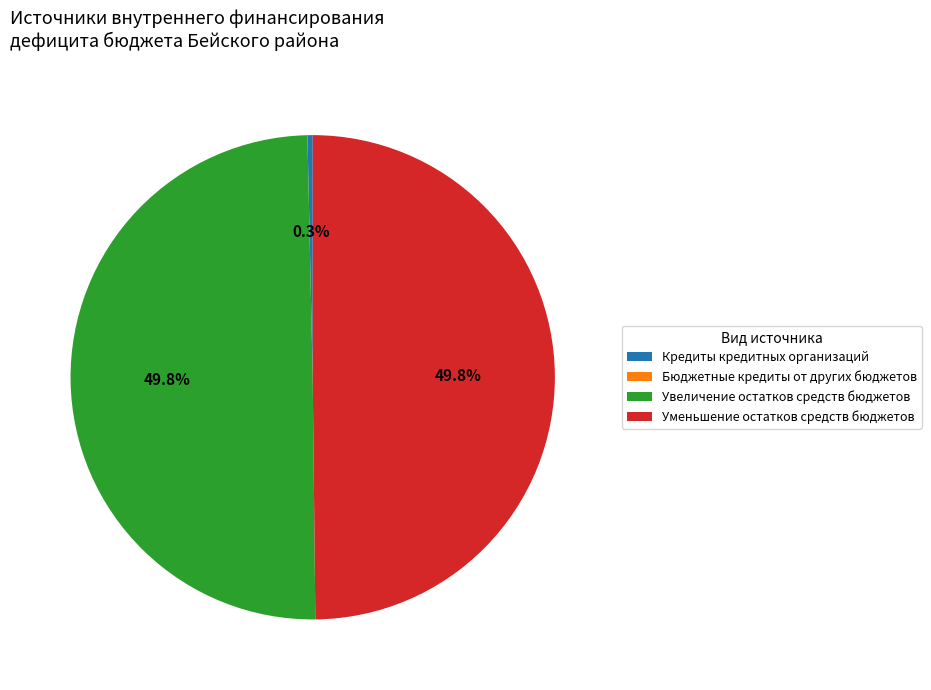

Is Кредиты кредитных организаций the majority of the pie?

No